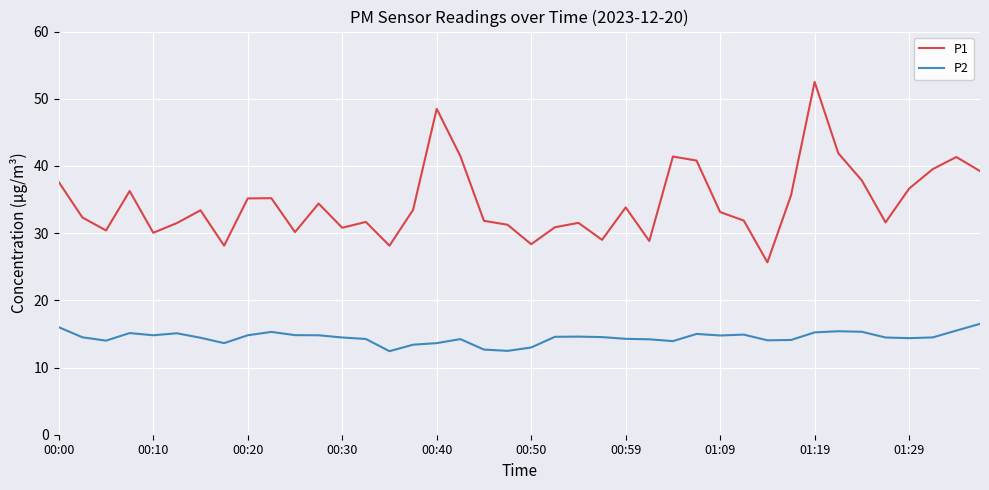

List the series in order of their overall mean, lowest first.

P2, P1